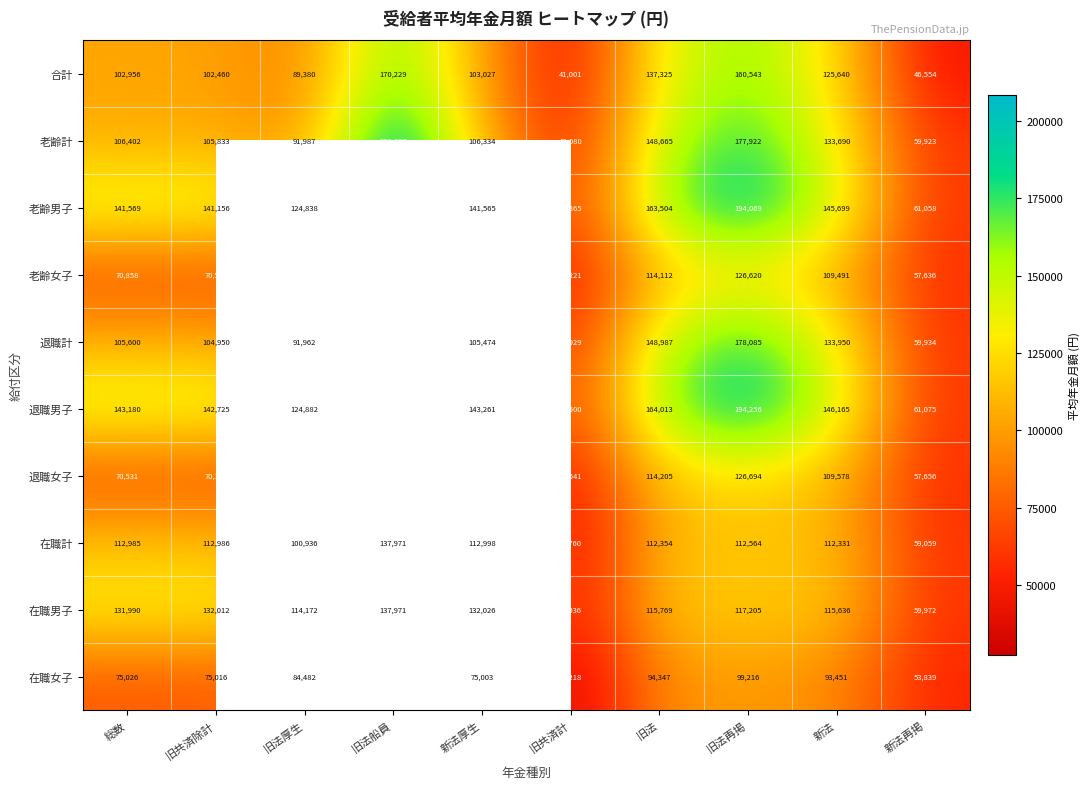

What is the average value of the 在職計 series?

100794